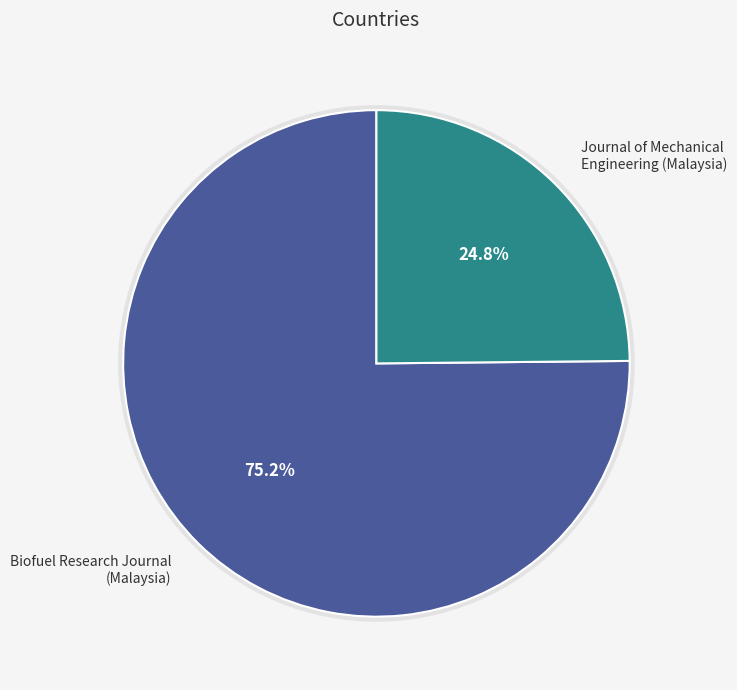

To the nearest percent, what is the combined percentage of Malaysia (Journal of Mechanical Engineering) and Malaysia (Biofuel Research Journal)?

100%